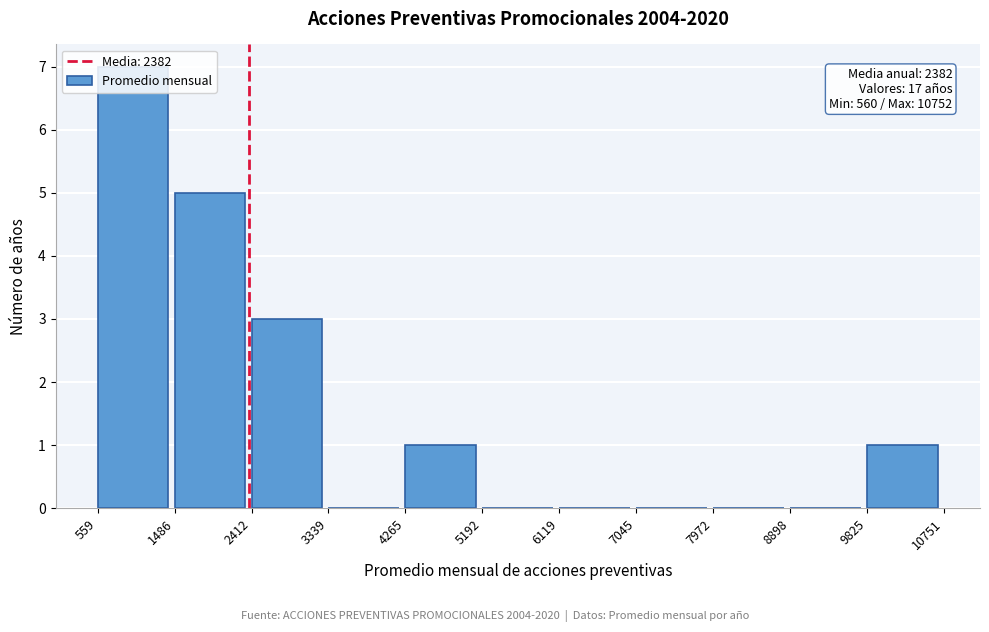

Which range on the x-axis has the tallest bar?

559 to 1486